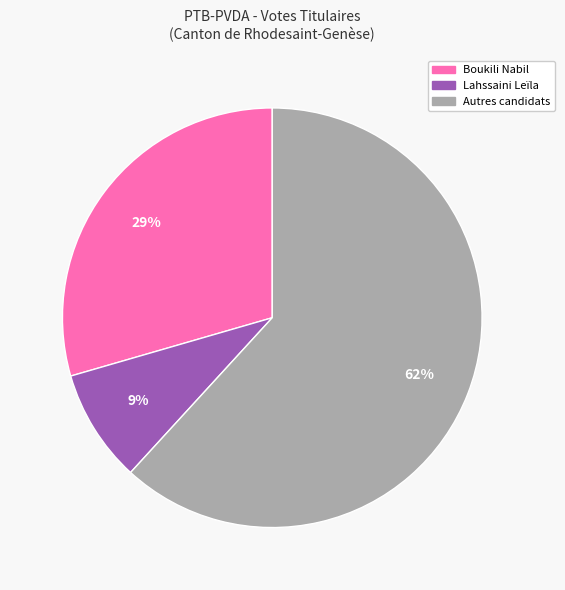

To the nearest percent, what is the average slice percentage?

33%